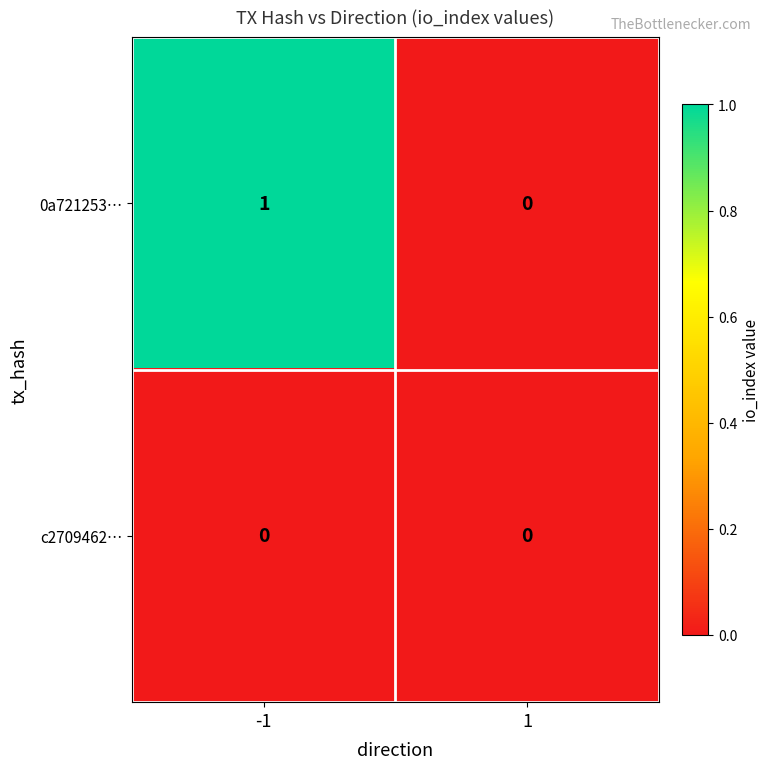

Which series has the largest range (max minus min)?

0a721253…